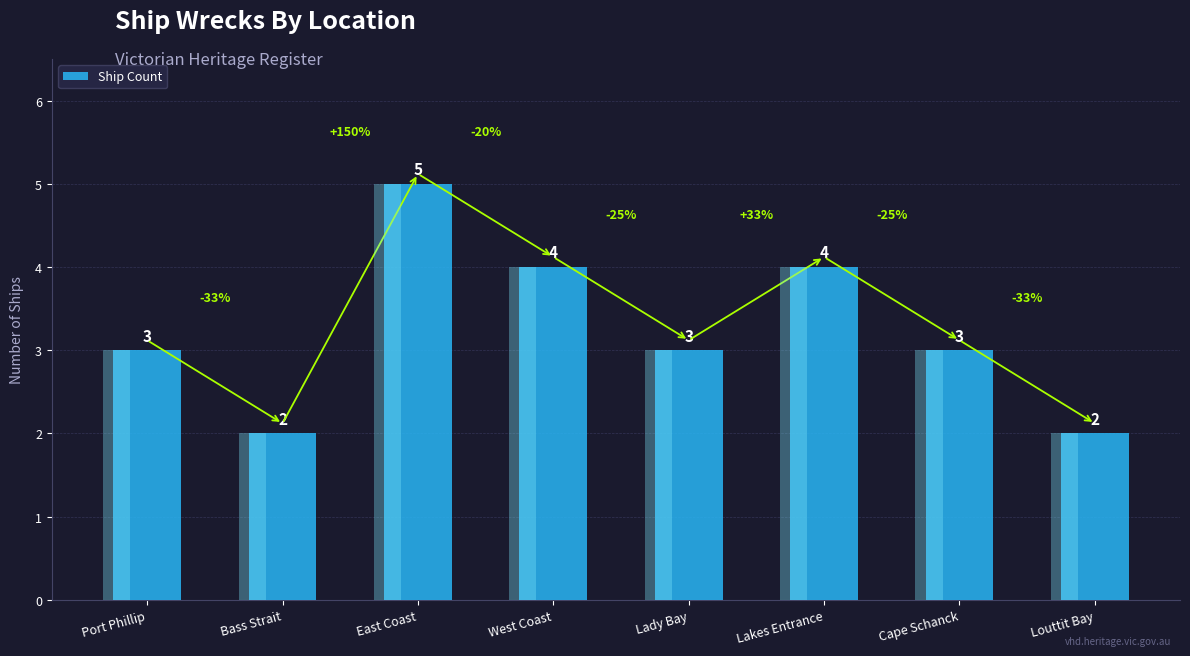

Reading left to right, what are all the values shown in this chart?

3	2	5	4	3	4	3	2